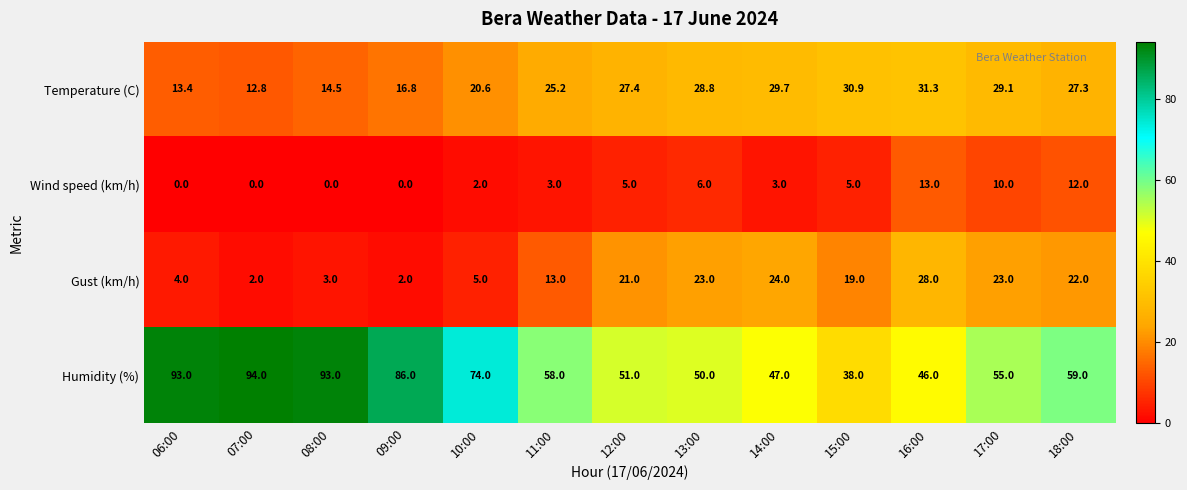

True or false: Gust (km/h) has a value of 35.9 at 17:00.

False